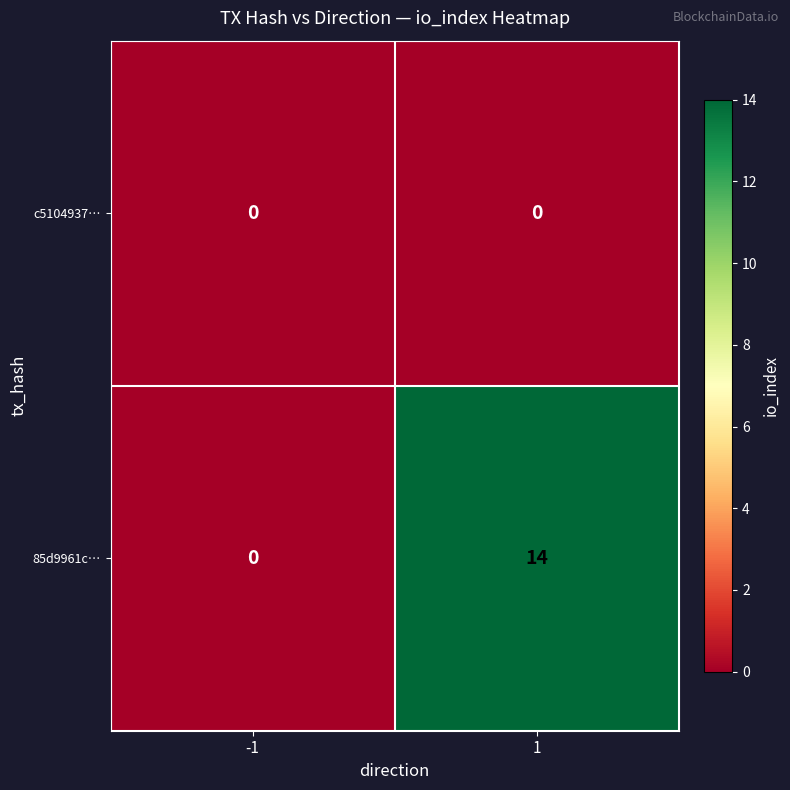

How many data points in 85d9961c… are less than 14?

1